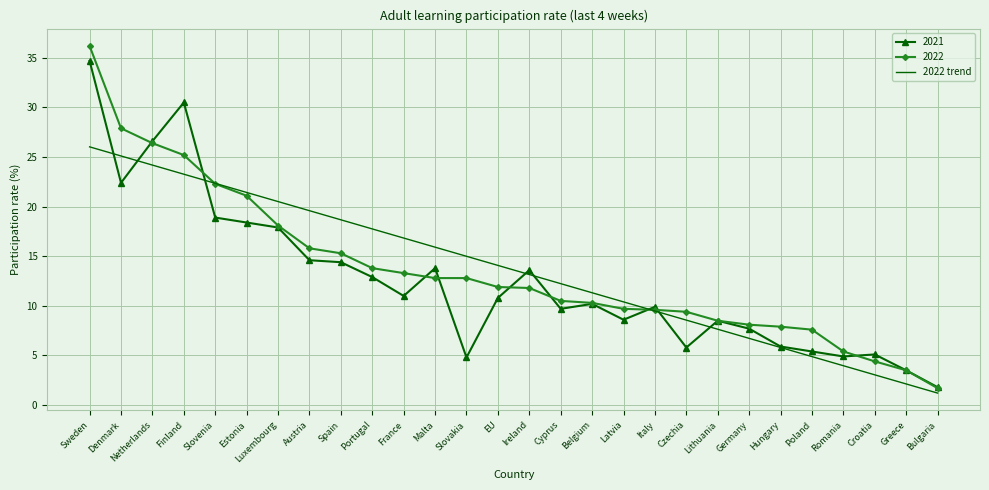

Is it true that 2022 trend equals 12.2 at Lithuania?

False